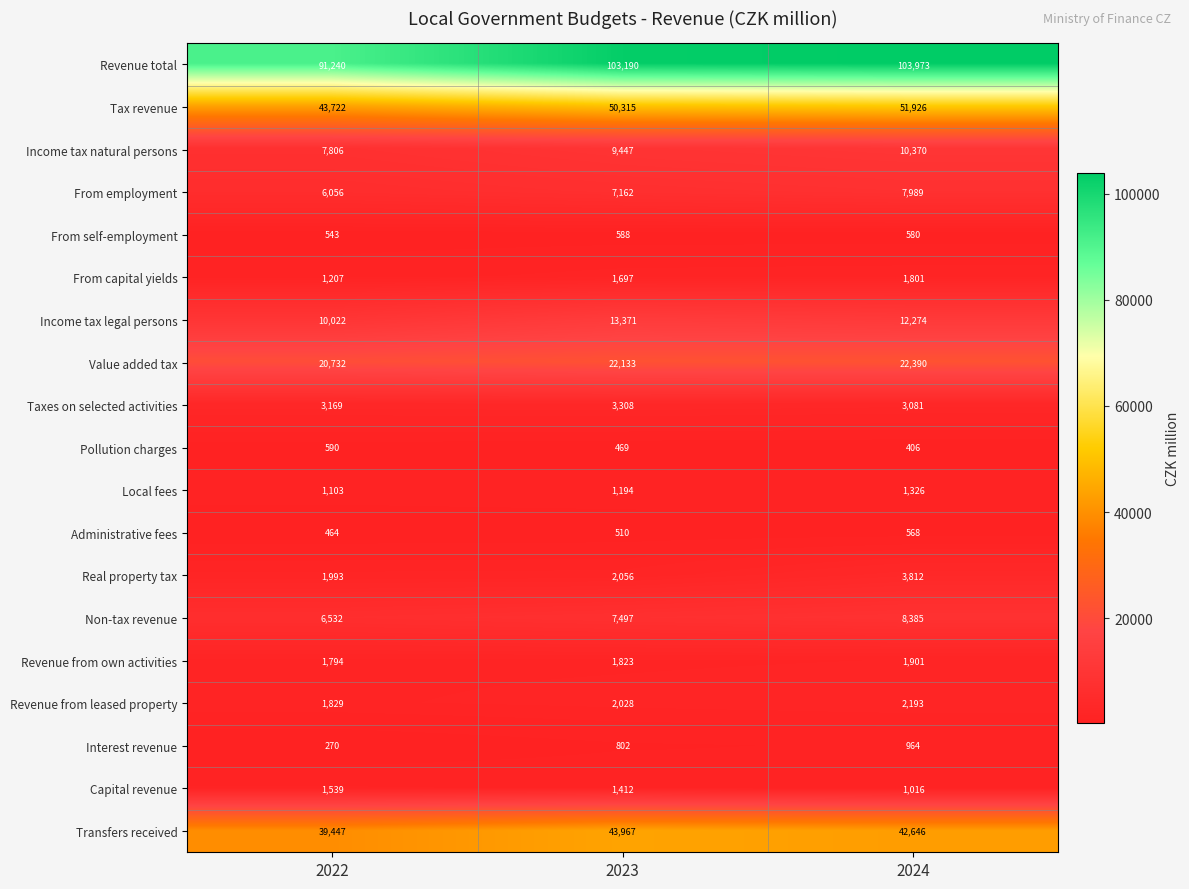

The value of Transfers received at 2023 is 77682. True or false?

False